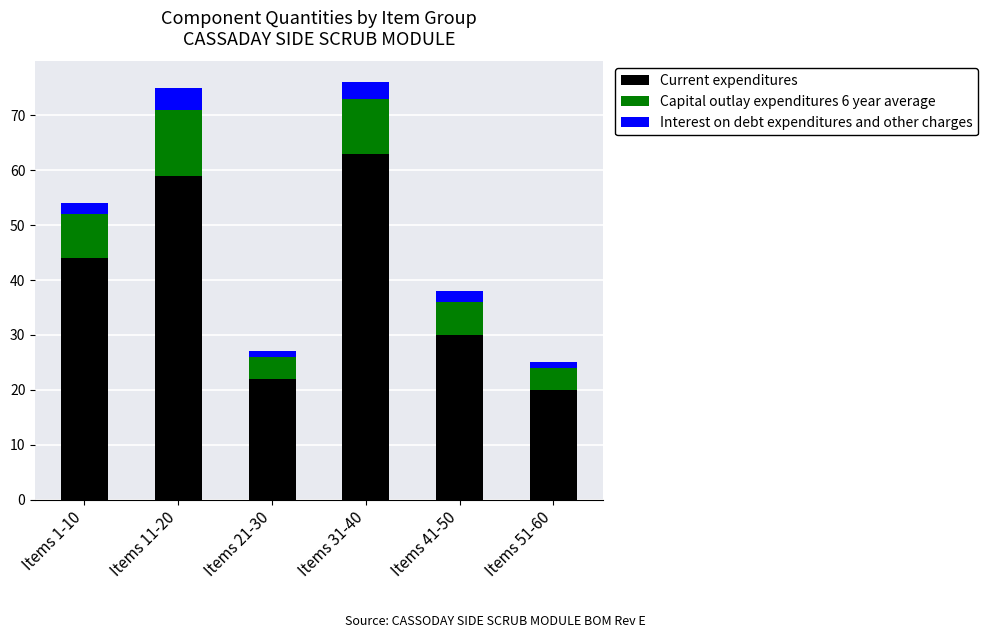

Is it true that Current expenditures equals 110 at Items 31-40?

False